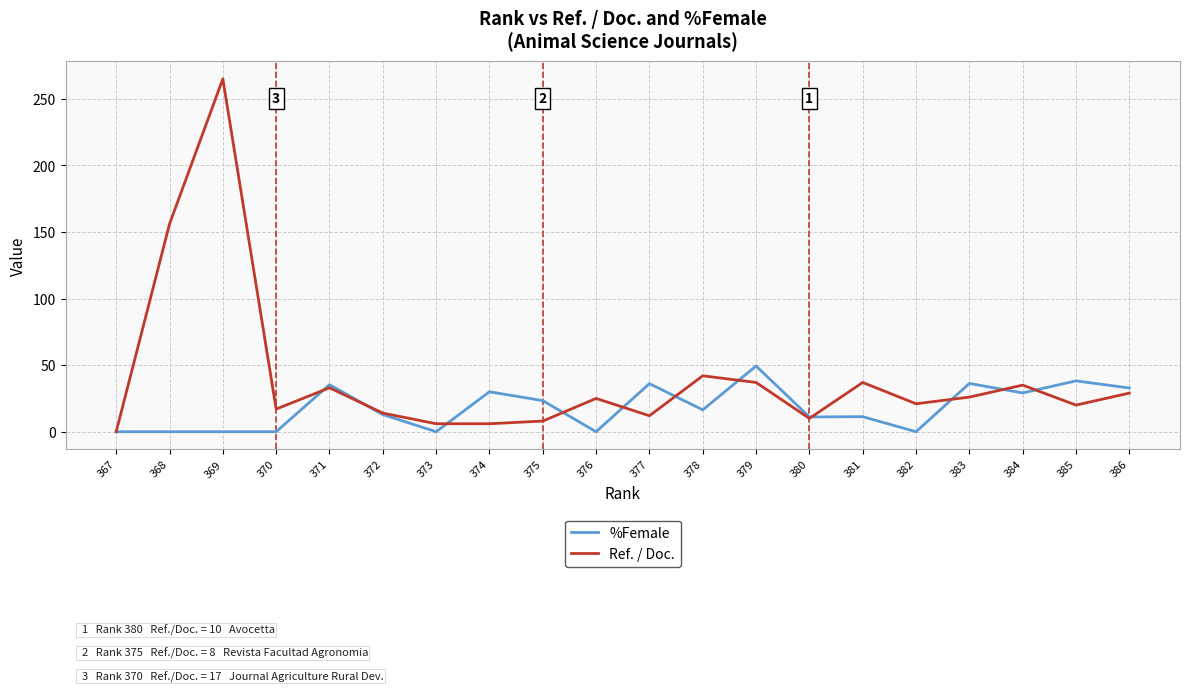

Reading right to left, what are all the values shown in this chart?

%Female: 367=0.0	368=0.0	369=0.0	370=0.0	371=35.3	372=12.9	373=0.0	374=30.0	375=23.4	376=0.0	377=36.1	378=16.4	379=49.4	380=11.1	381=11.3	382=0.0	383=36.3	384=29.1	385=38.2	386=32.8
Ref. / Doc.: 367=0.0	368=156.0	369=265.0	370=17.0	371=33.0	372=14.0	373=6.0	374=6.0	375=8.0	376=25.0	377=12.0	378=42.0	379=37.0	380=10.0	381=37.0	382=21.0	383=26.0	384=35.0	385=20.0	386=29.0